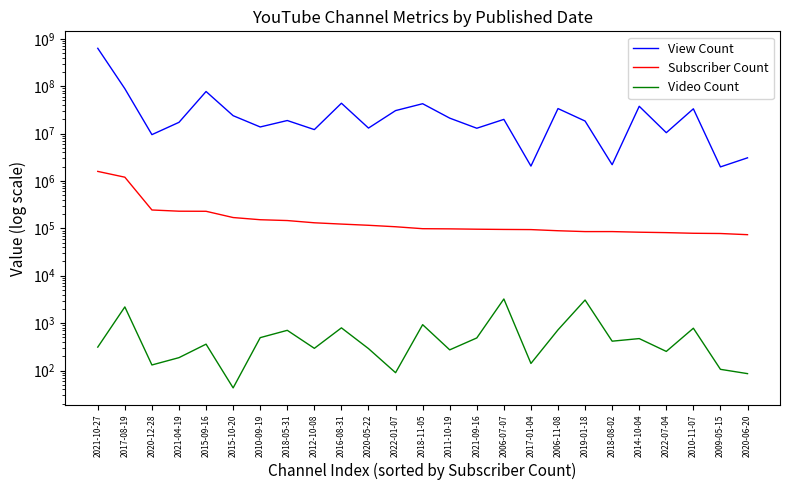

How many lines are shown in the chart?

3